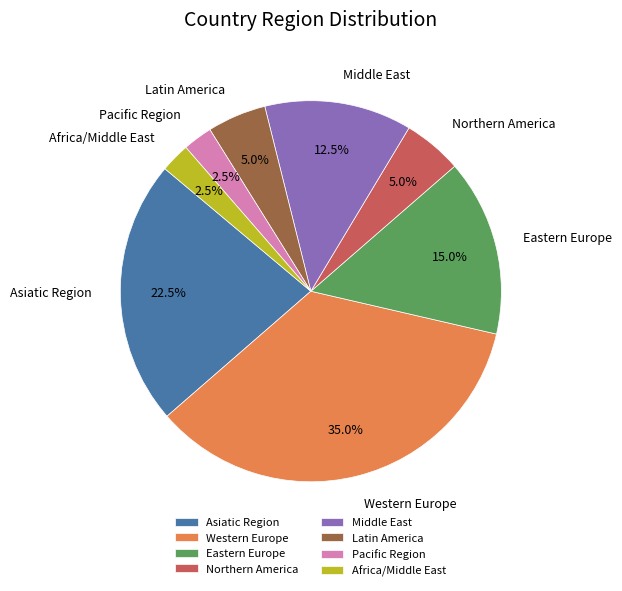

What percentage is NOT represented by Asiatic Region?

77.5%